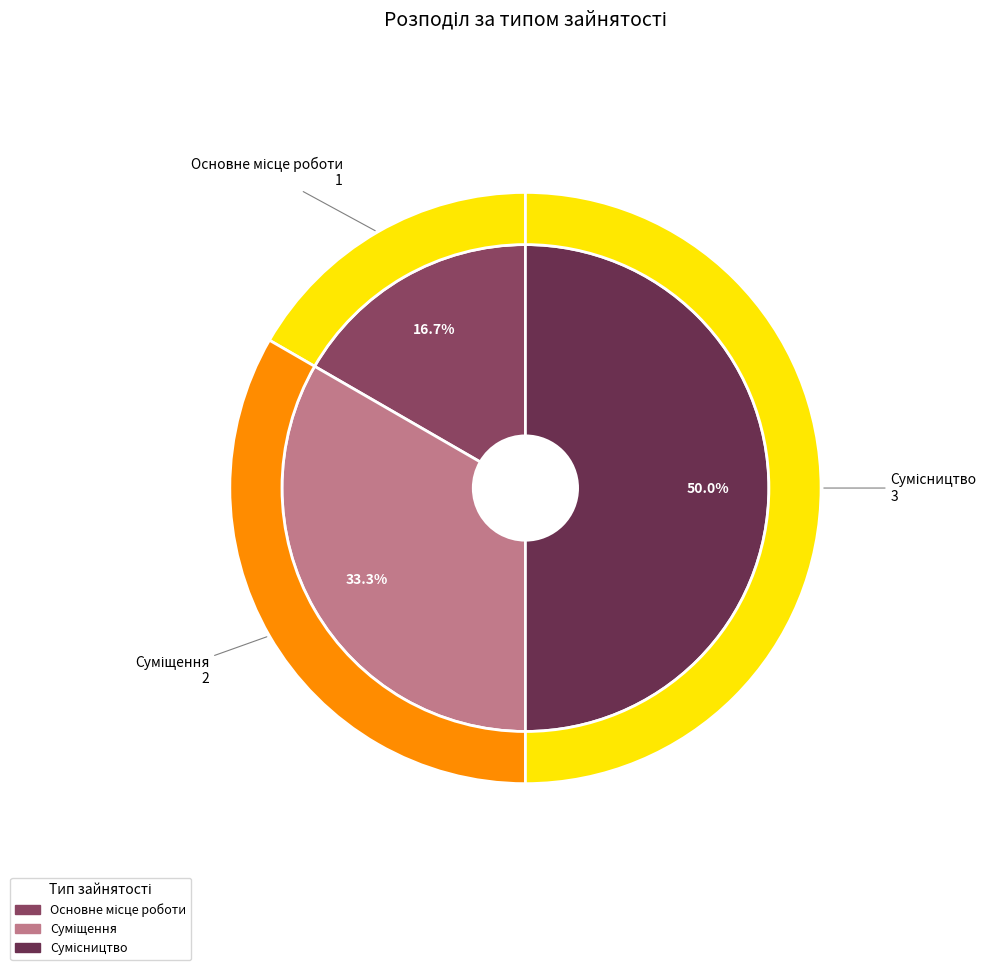

What percentage is the Основне місце роботи slice, to the nearest percent?

17%